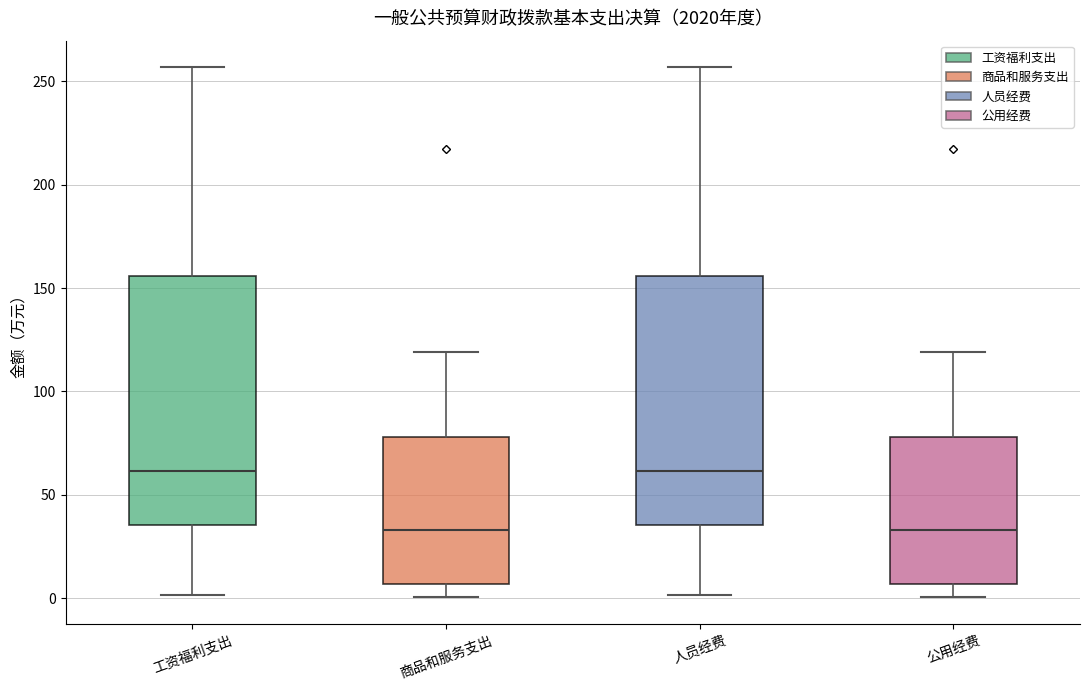

Reading left to right, read every box against the y-axis: the position of its median line, the range the box covers, and the ends of its whiskers. The values are not printed on the chart, so give them approximately, as read against the axis.

工资福利支出: median 60, box 35 to 155, whiskers 0 to 255
商品和服务支出: median 35, box 5 to 80, whiskers 0 to 120
人员经费: median 60, box 35 to 155, whiskers 0 to 255
公用经费: median 35, box 5 to 80, whiskers 0 to 120